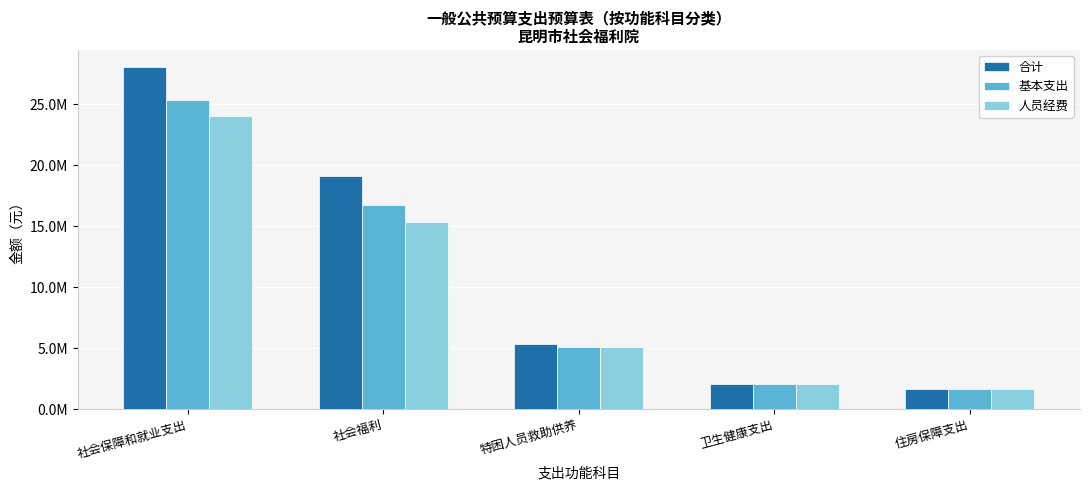

Which series has the widest spread of values?

合计